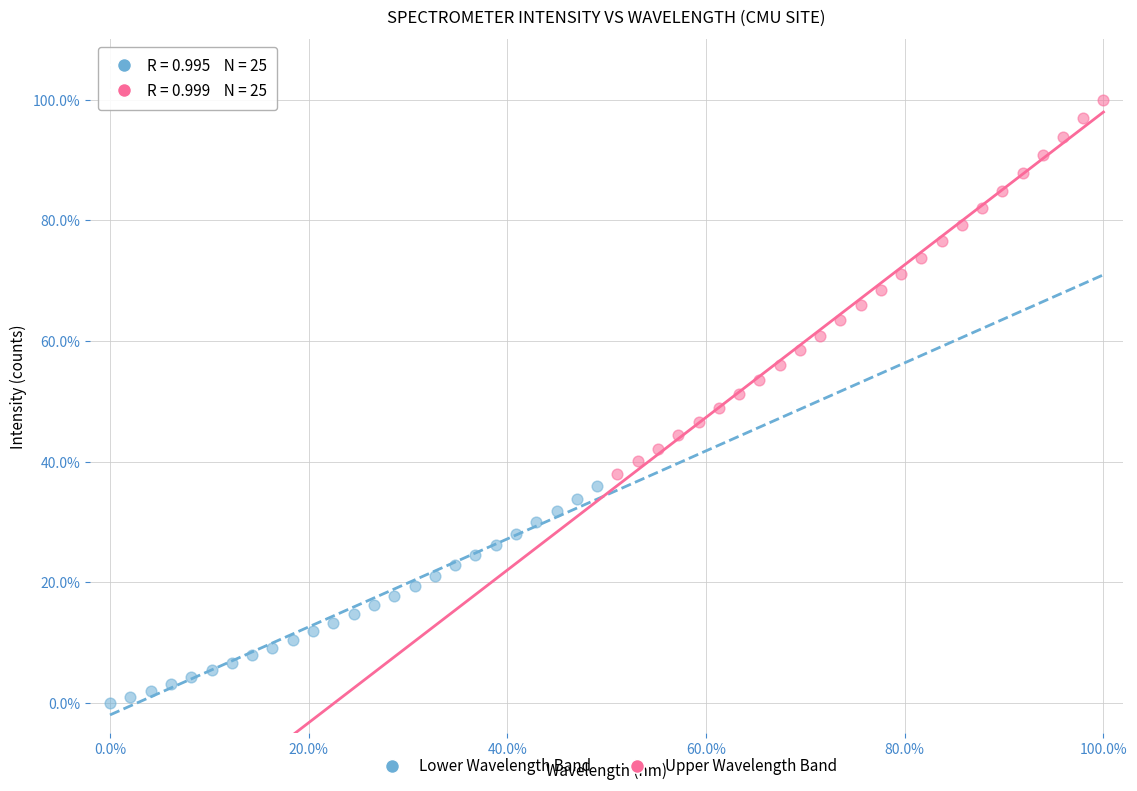

Which series has the largest Y range (max minus min)?

Upper Wavelength Band